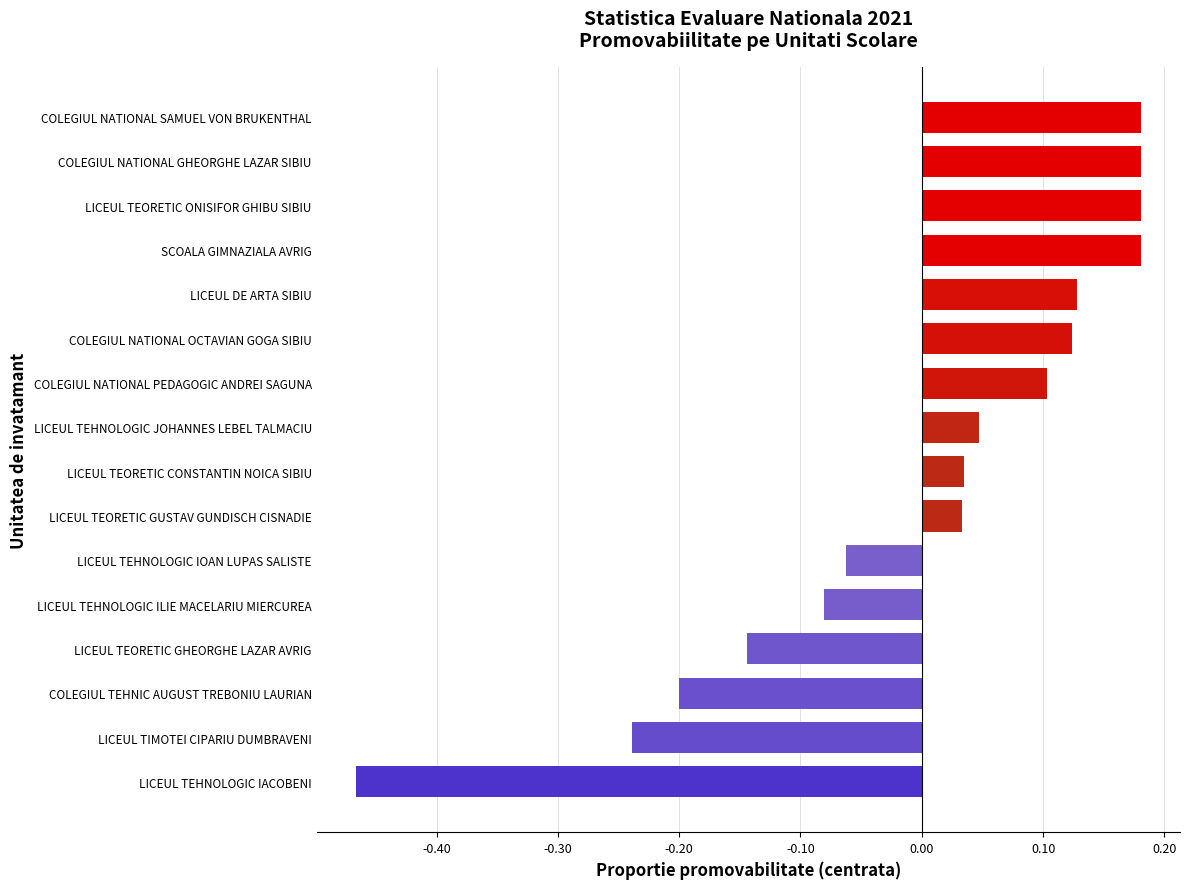

Which label corresponds to the smallest value in the chart?

LICEUL TEHNOLOGIC IACOBENI